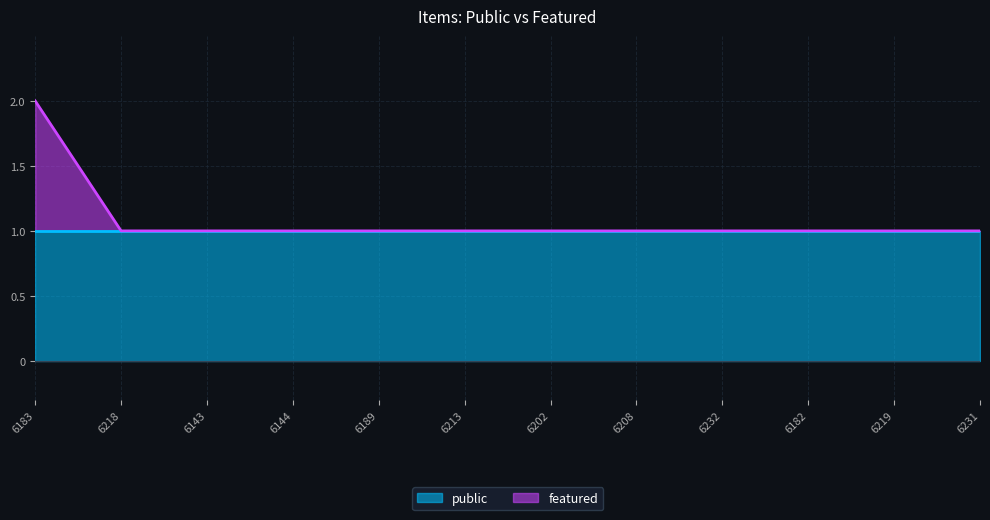

At which category does the chart reach its minimum across all series?

6218